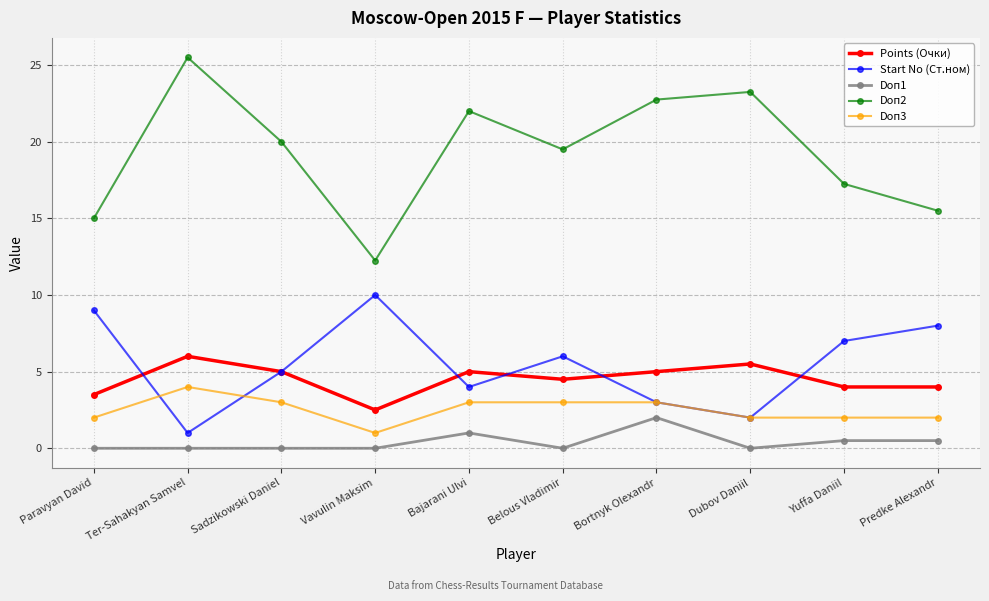

What is the difference between the maximum and minimum values in the Points (Очки) series?

3.5